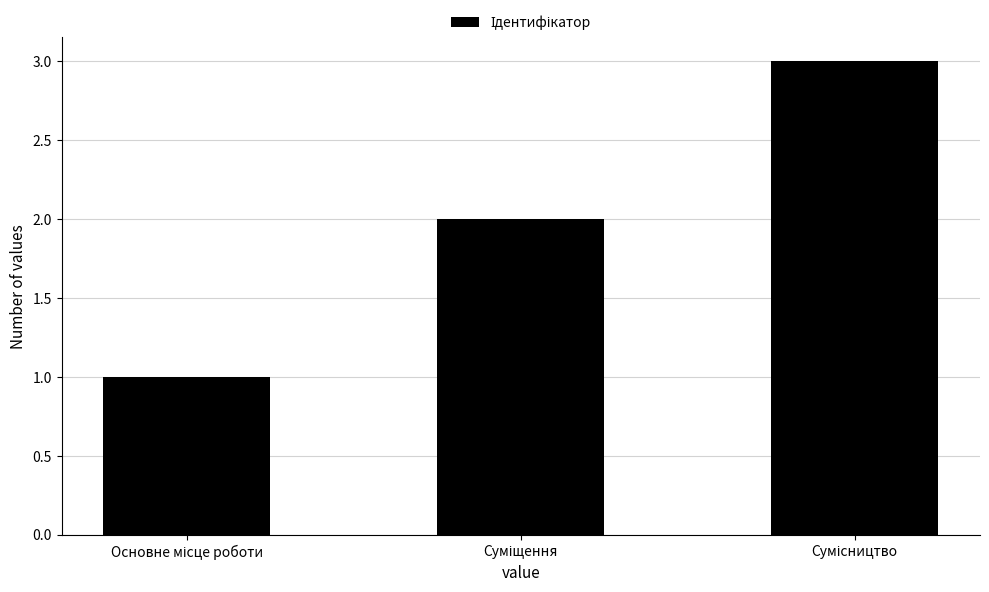

What is the greatest value displayed?

3